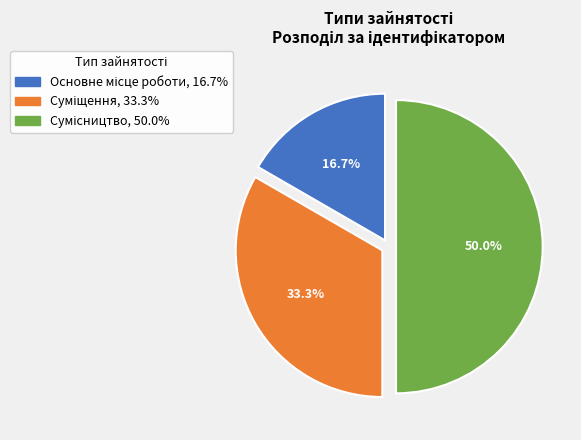

To the nearest percent, what portion does Суміщення represent?

33%